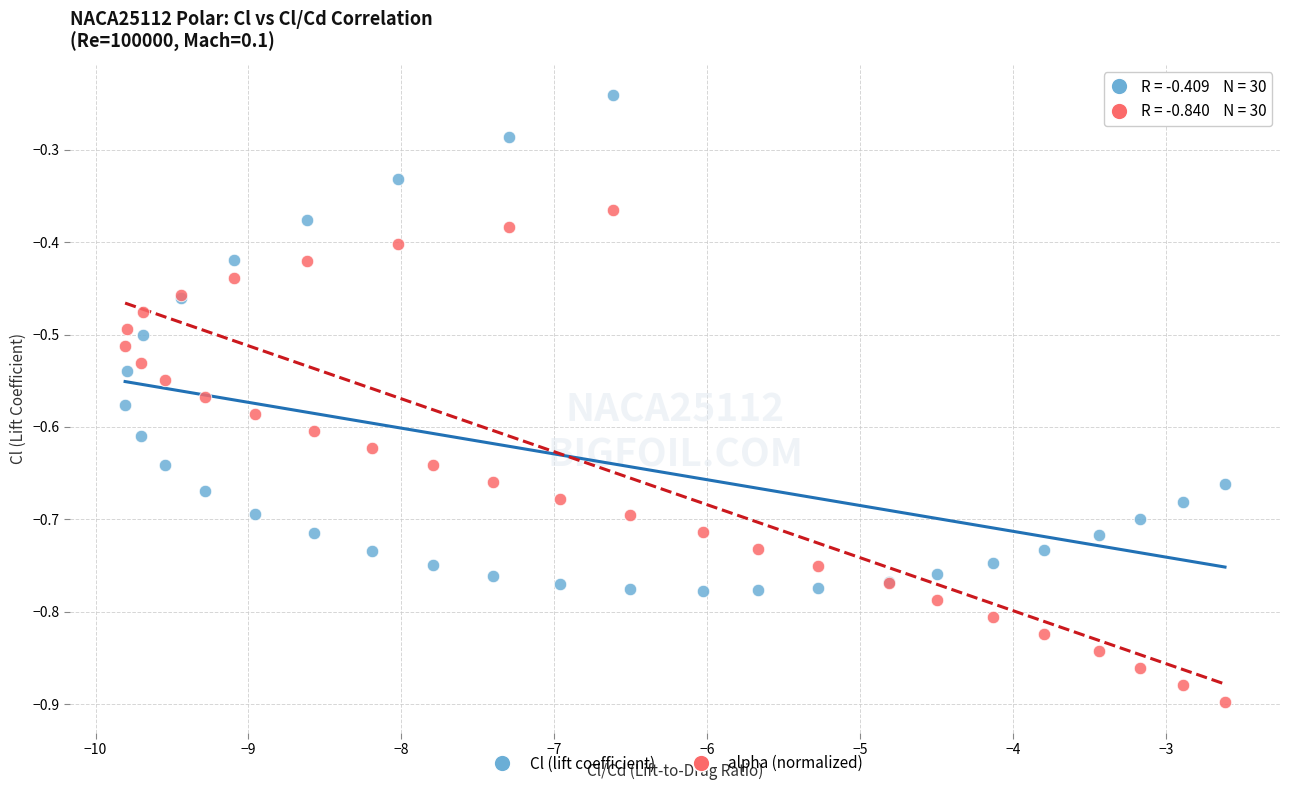

Which series reaches the maximum Y coordinate?

Cl (lift coefficient)